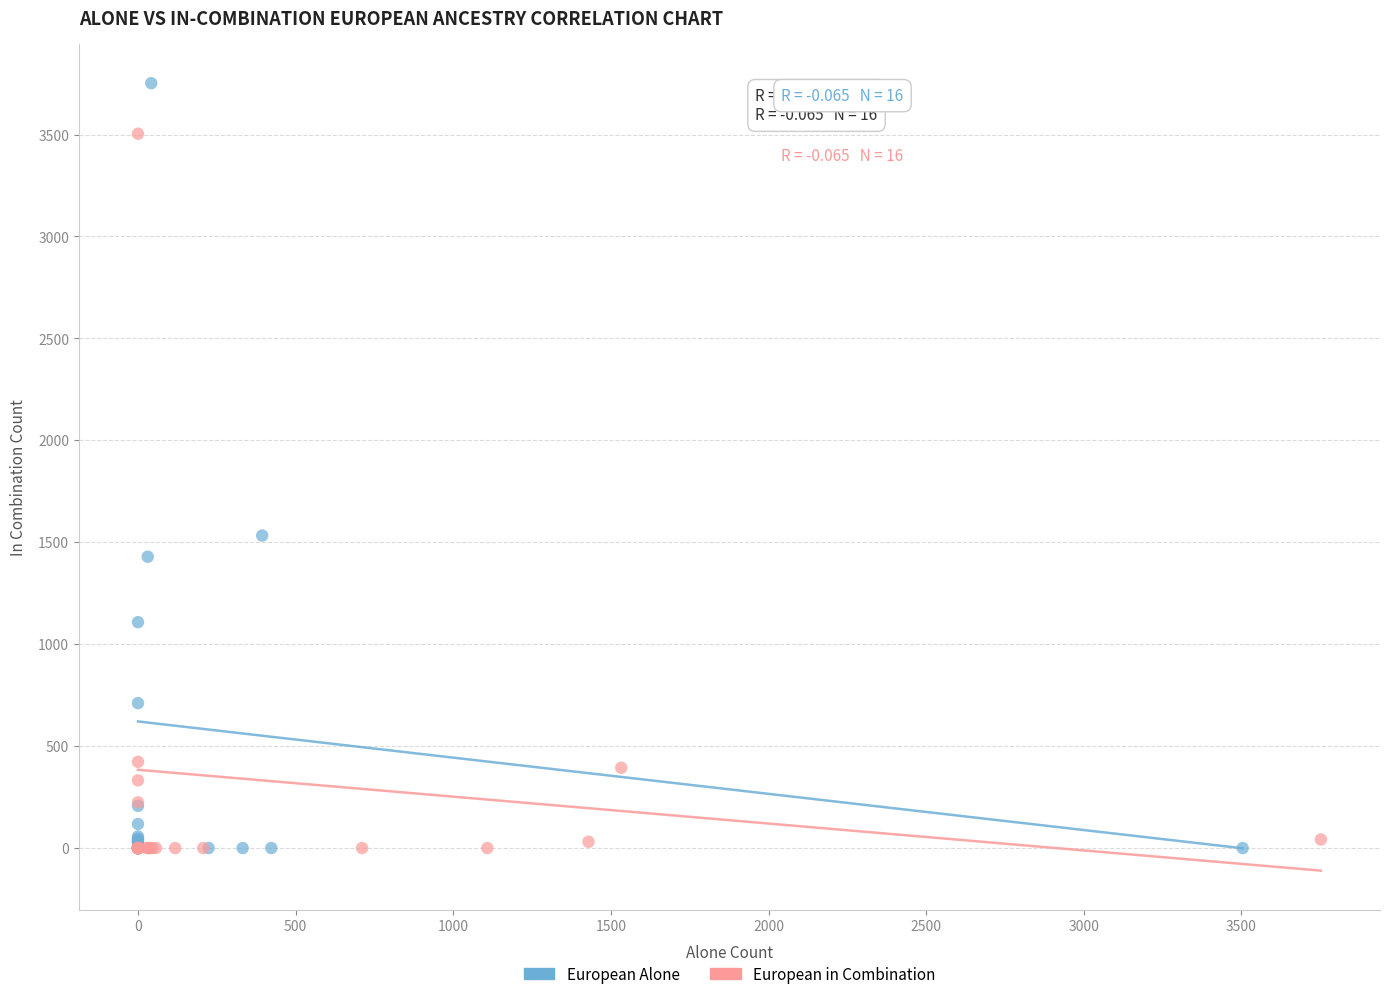

Which series reaches the maximum Y coordinate?

European Alone